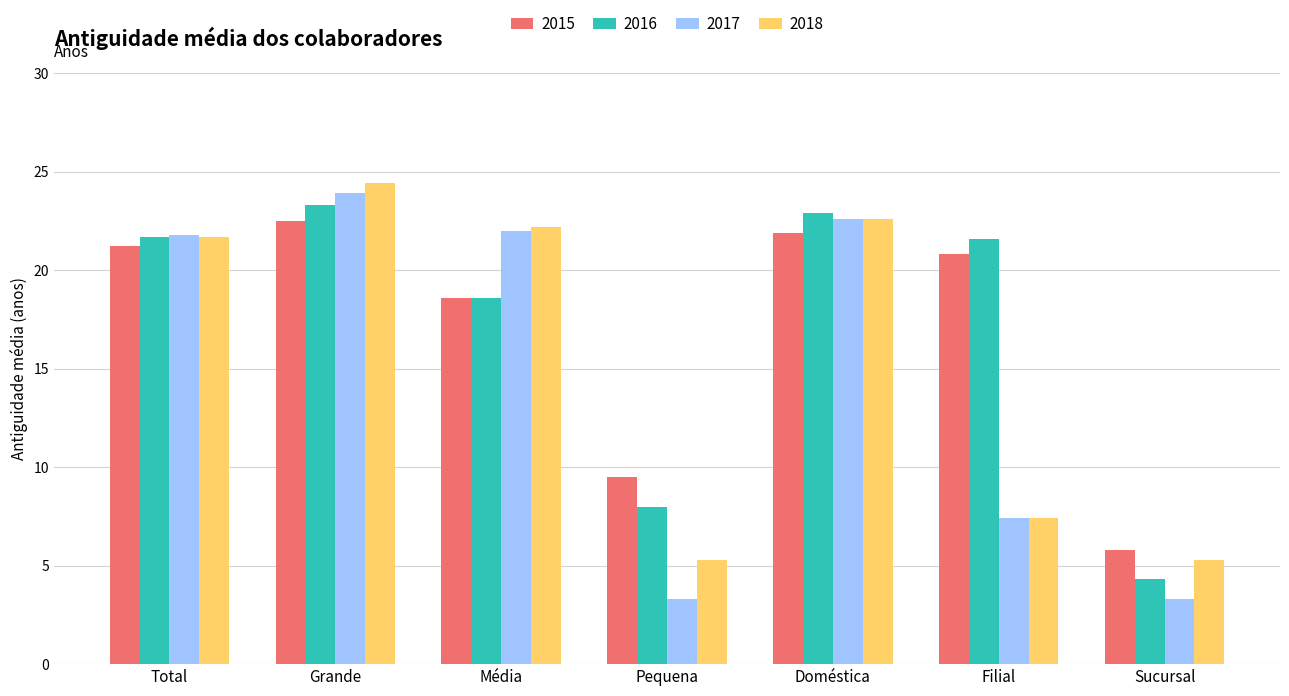

What is the total value across all series at Total?

86.4